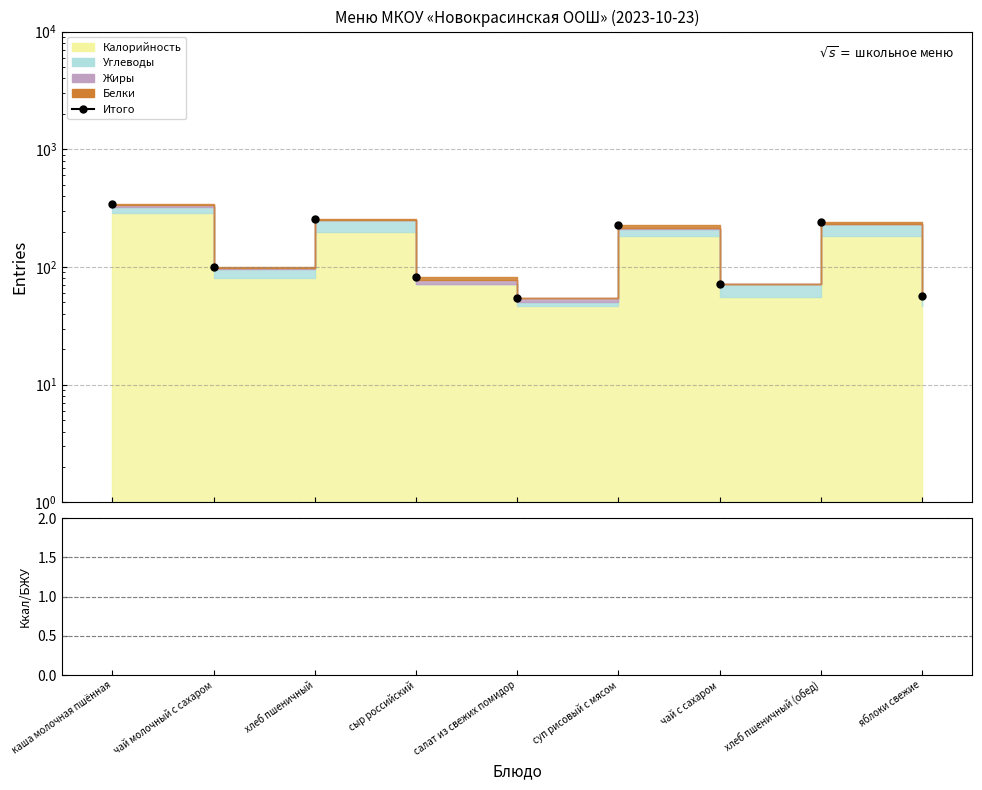

True or false: Итого and Ккал/БЖУ cross at least once.

False